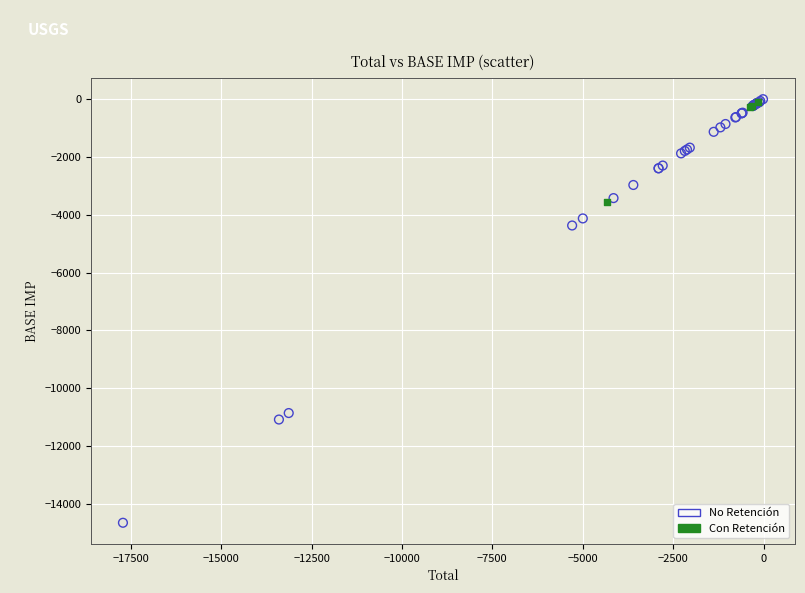

Which series reaches the minimum Y coordinate?

No Retención